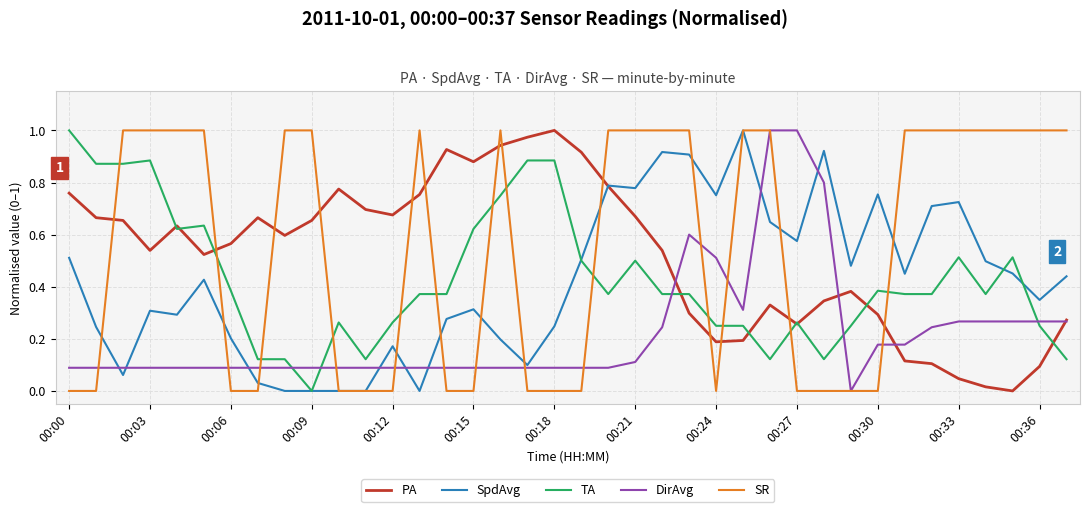

What are all the series names shown in the legend?

PA, SpdAvg, TA, DirAvg, SR